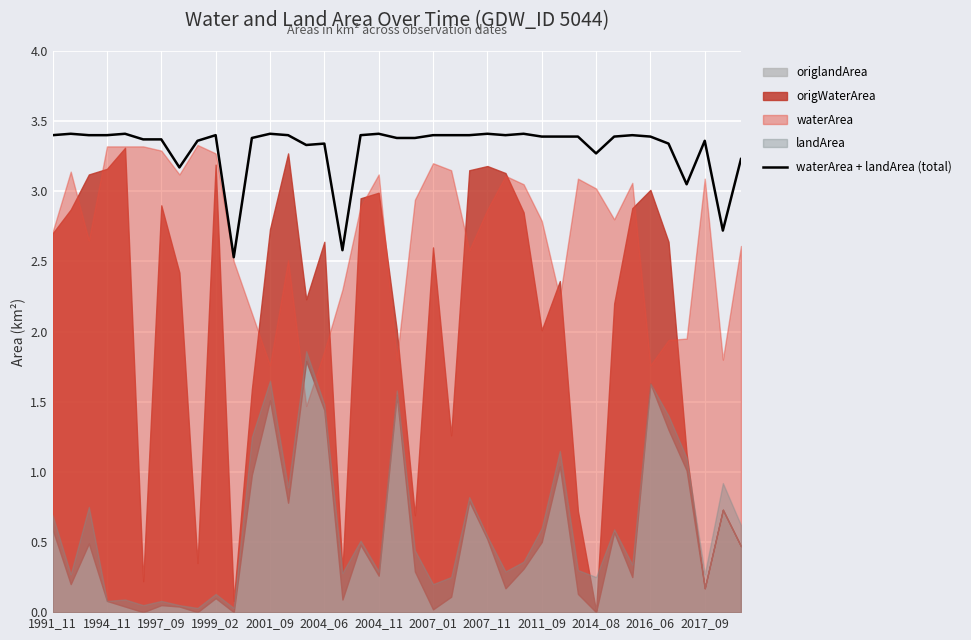

Reading left to right, transcribe all the data shown in this chart.

3.4	3.4	3.4	3.4	3.4	3.4	3.4	3.2	3.4	3.4	2.5	3.4	3.4	3.4	3.3	3.3	2.6	3.4	3.4	3.4	3.4	3.4	3.4	3.4	3.4	3.4	3.4	3.4	3.4	3.4	3.3	3.4	3.4	3.4	3.3	3.0	3.4	2.7	3.2